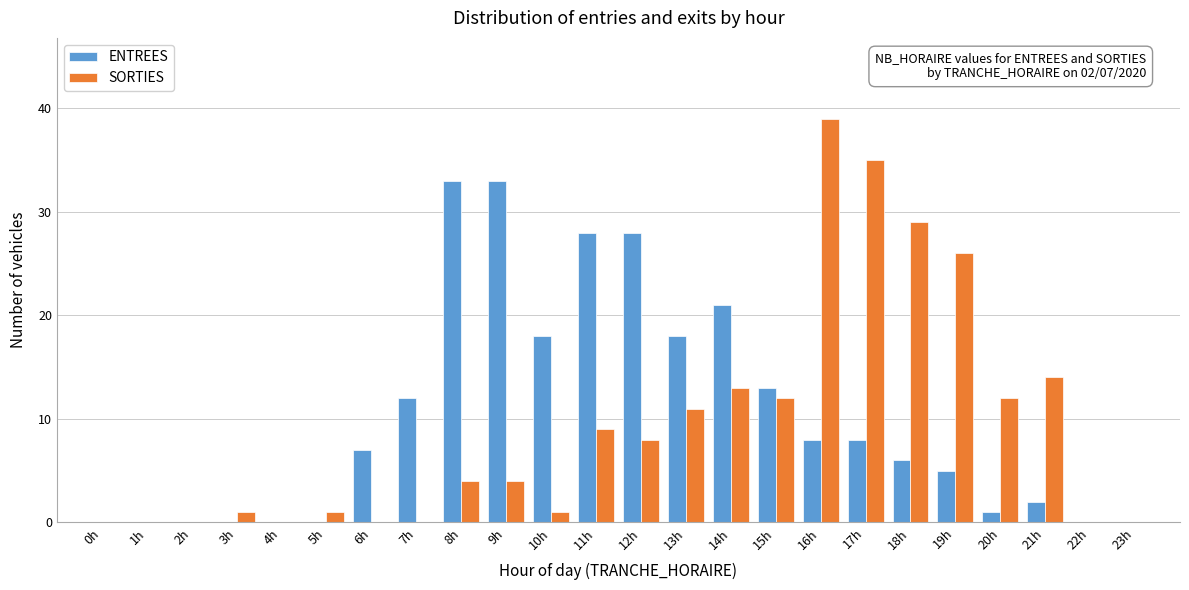

The ENTREES series shows 2 at 21h. True or false?

True